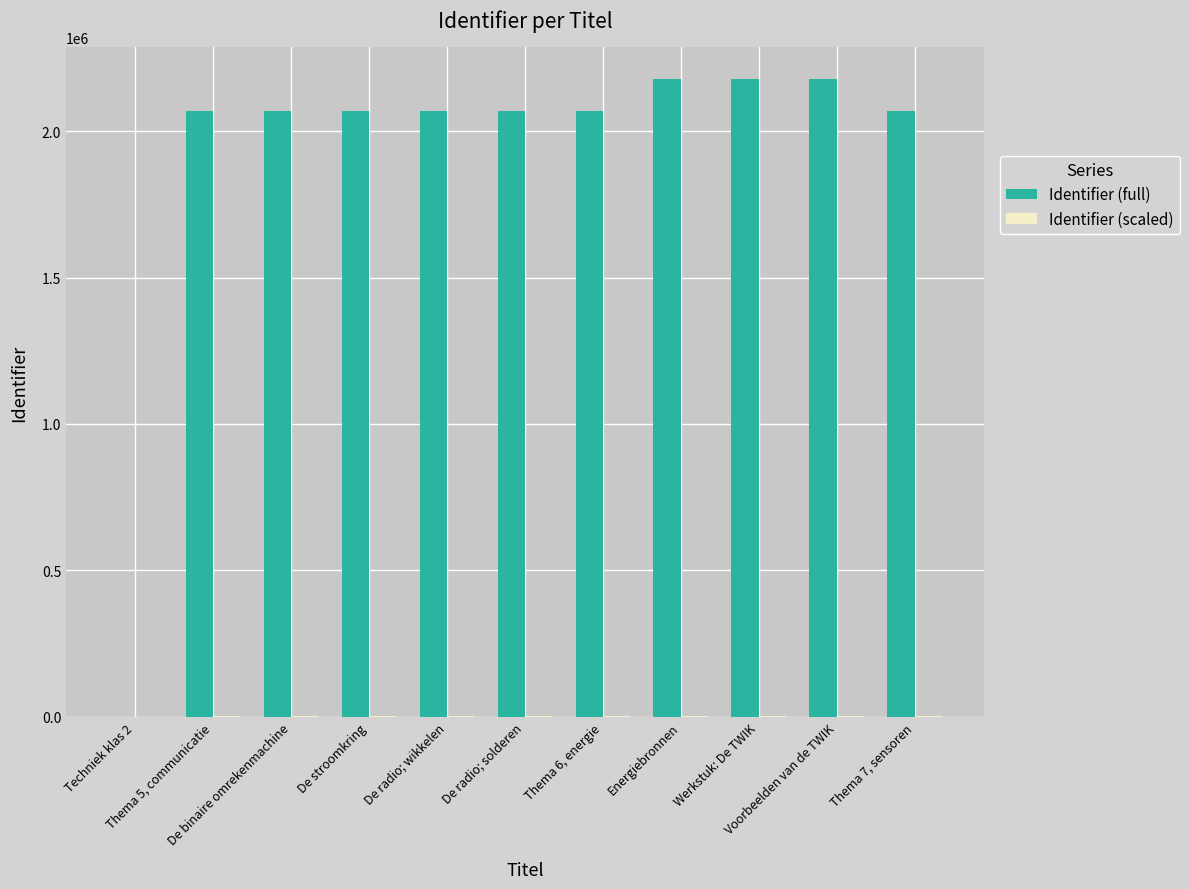

What is the highest value of the Identifier (full) series?

2177159